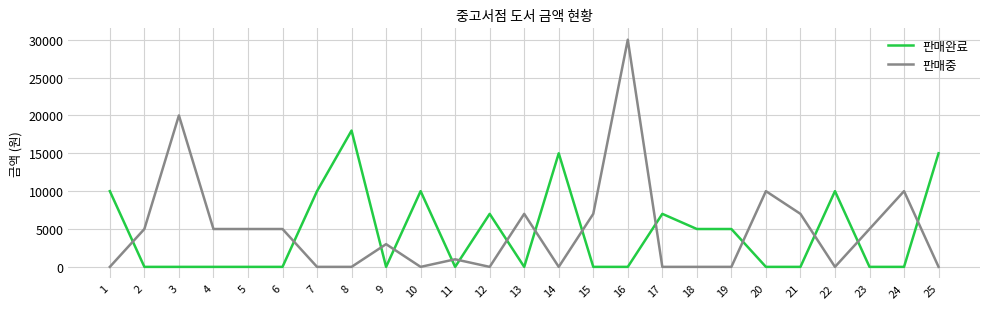

Is it true that 판매완료 equals -6453 at 6?

False